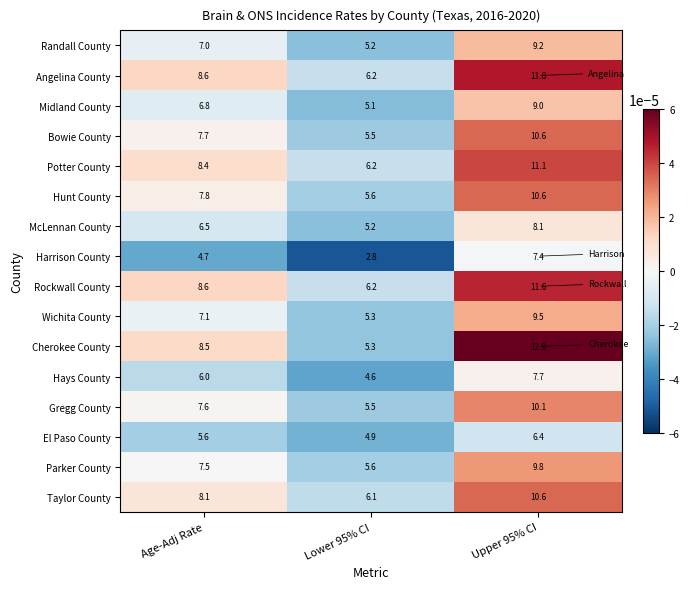

Is it true that Wichita County equals 5.3 at Lower 95% CI?

True